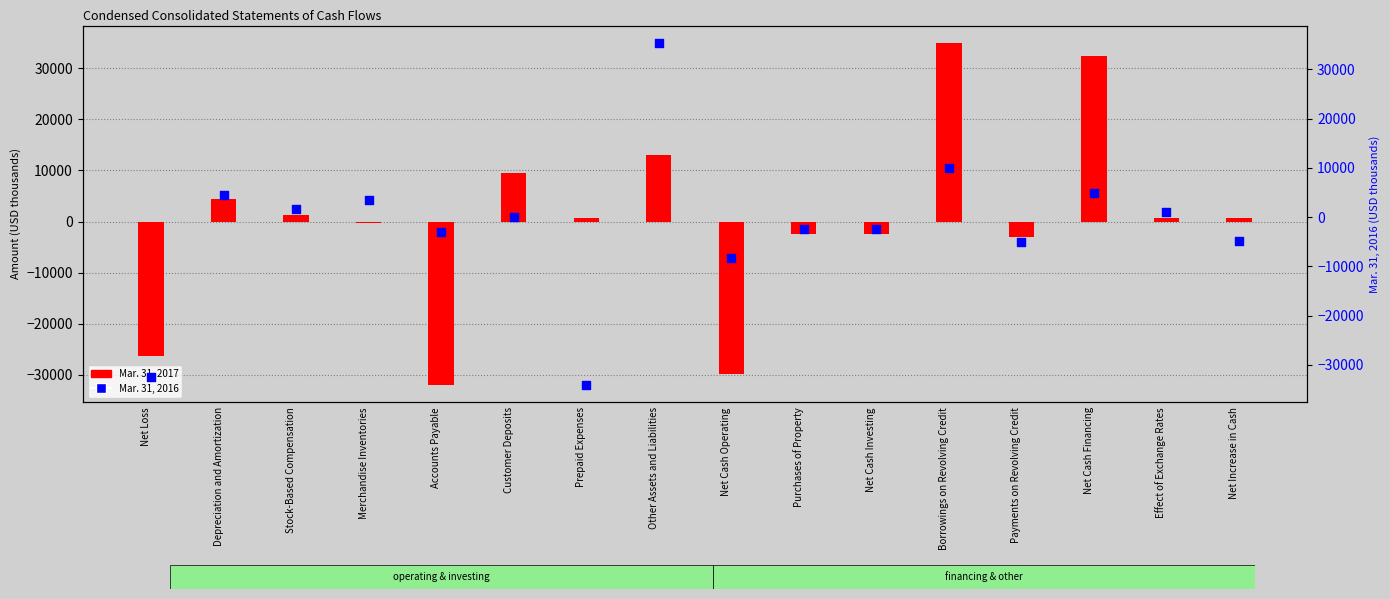

At how many categories does at least one series exceed 25325?

3